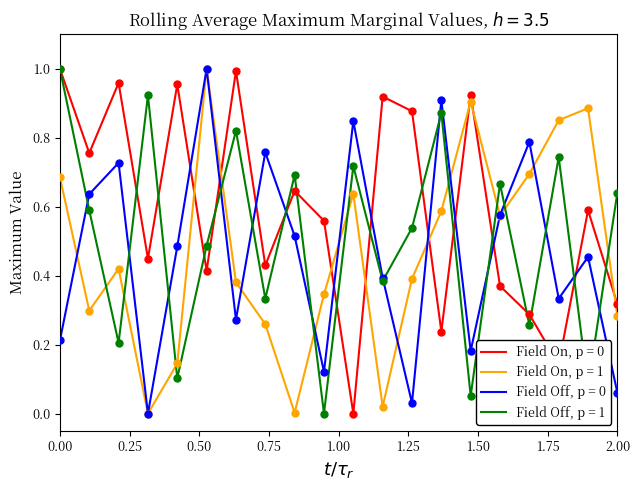

After their last crossing, which series has the higher values: Field Off, p = 1 or Field On, p = 1?

Field Off, p = 1